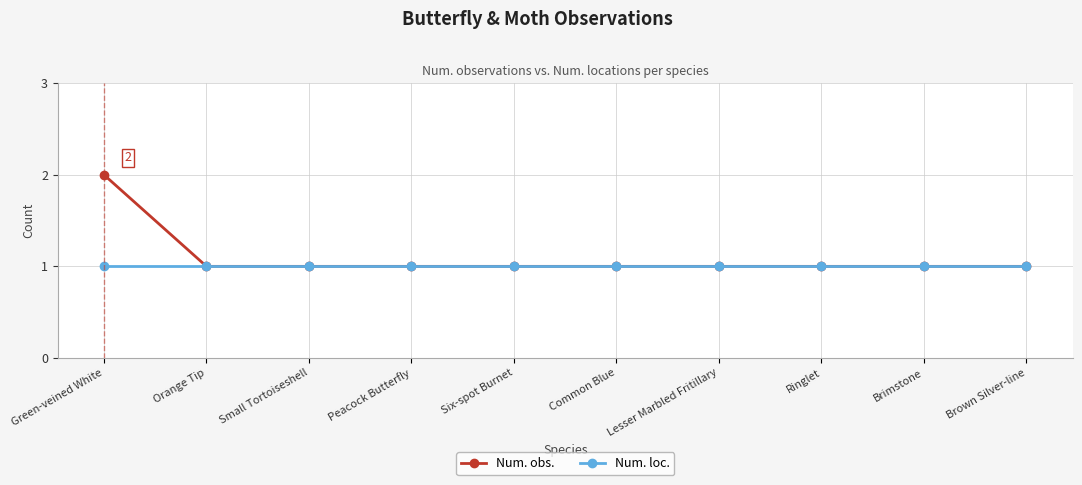

At which category is the sum across all series the highest?

Green-veined White